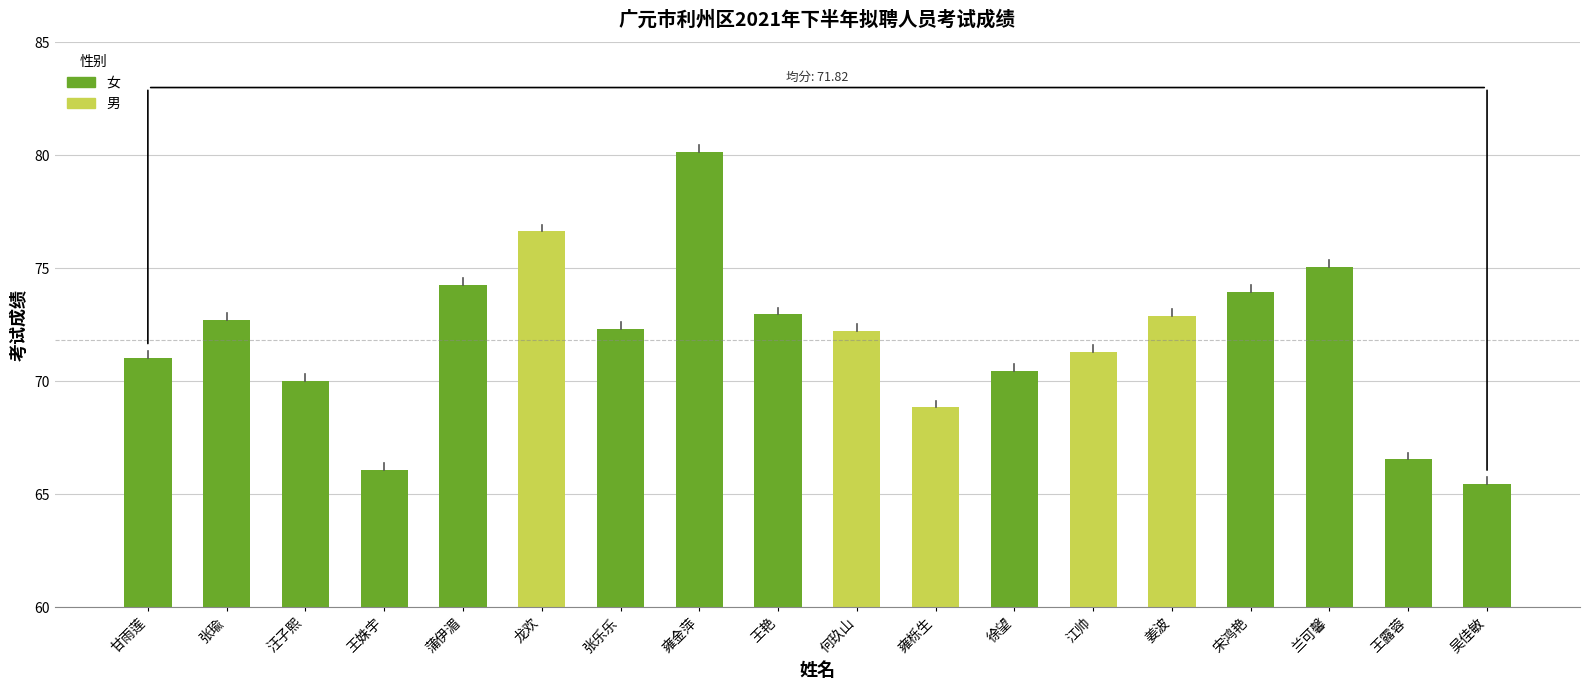

What is the difference between the maximum and minimum values?

14.7